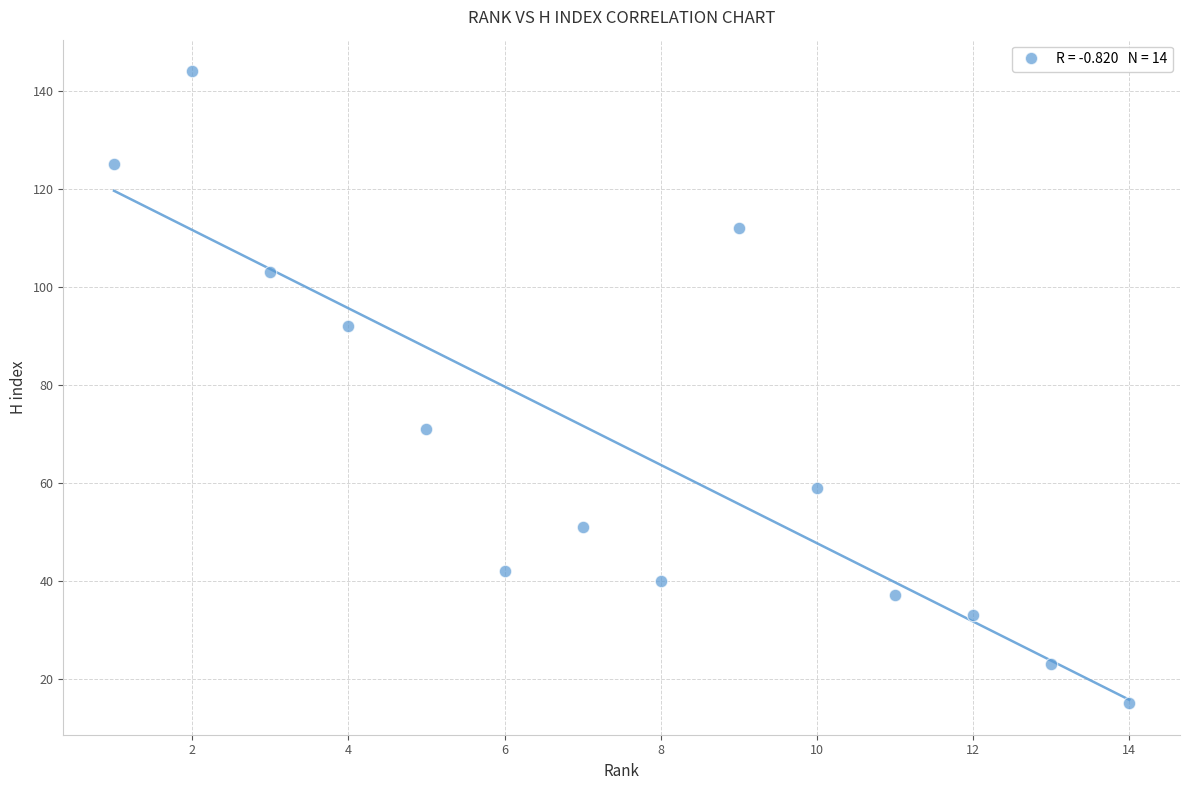

What Y value in the scatter plot is closest to 79?

71